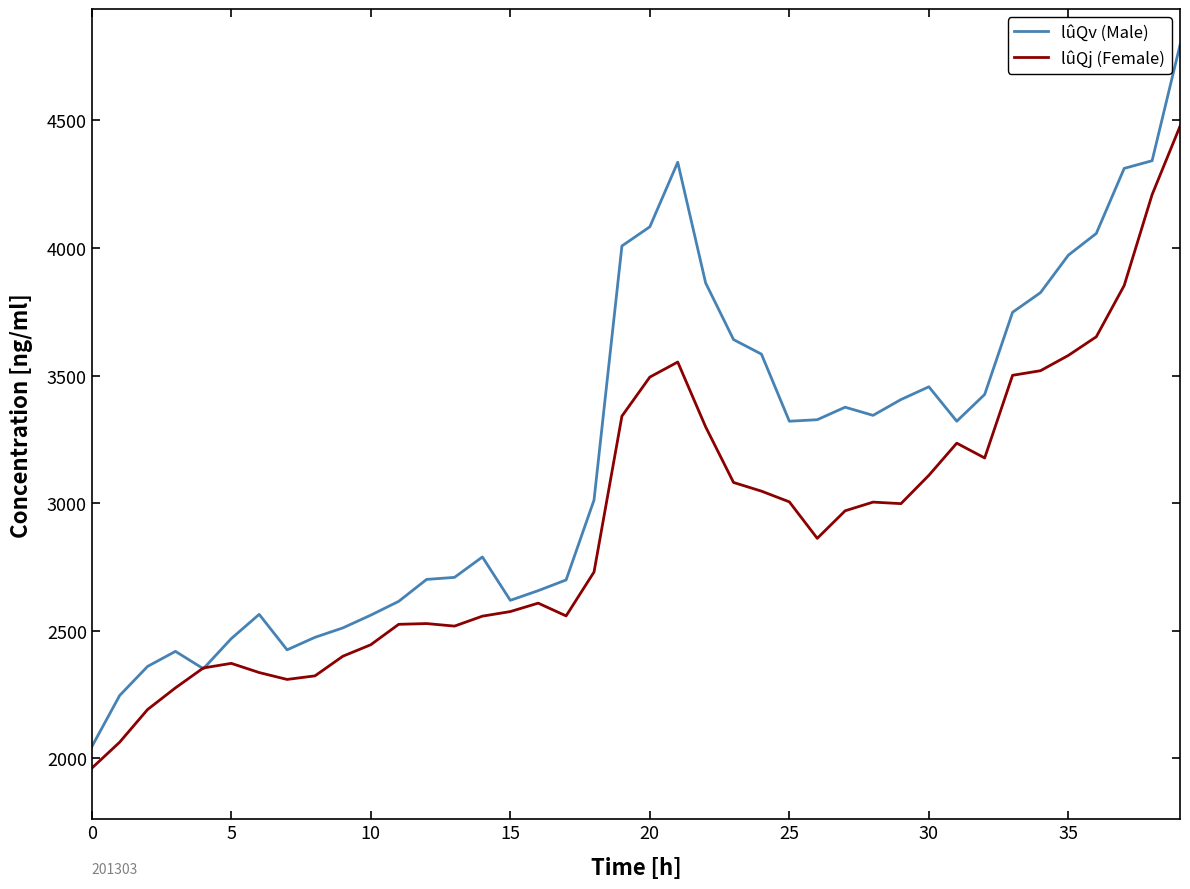

Rank the series by their maximum value, from highest to lowest.

lûQv (Male), lûQj (Female)